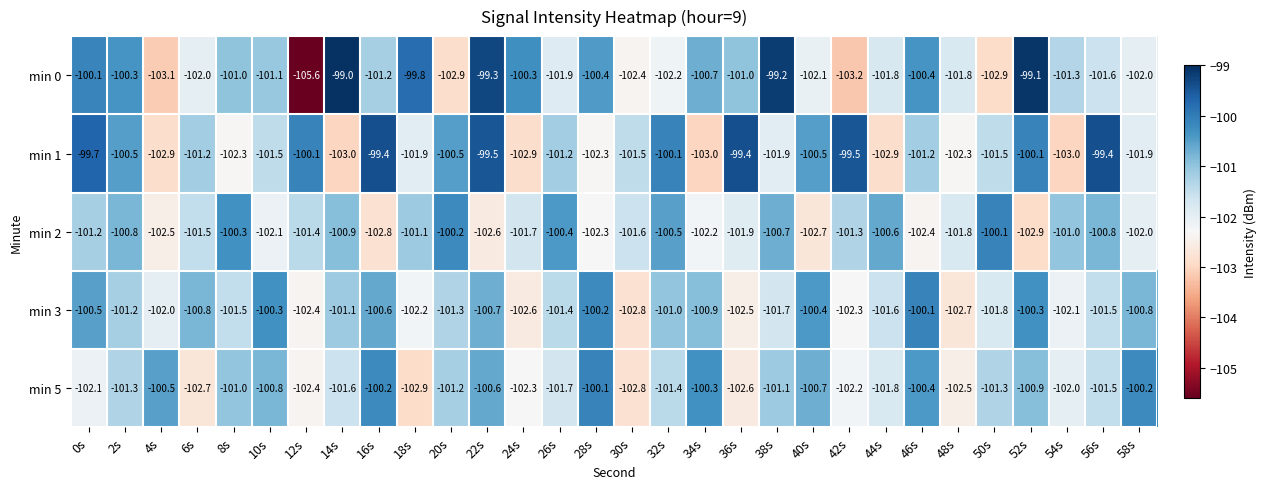

How many categories are shown in the chart?

30